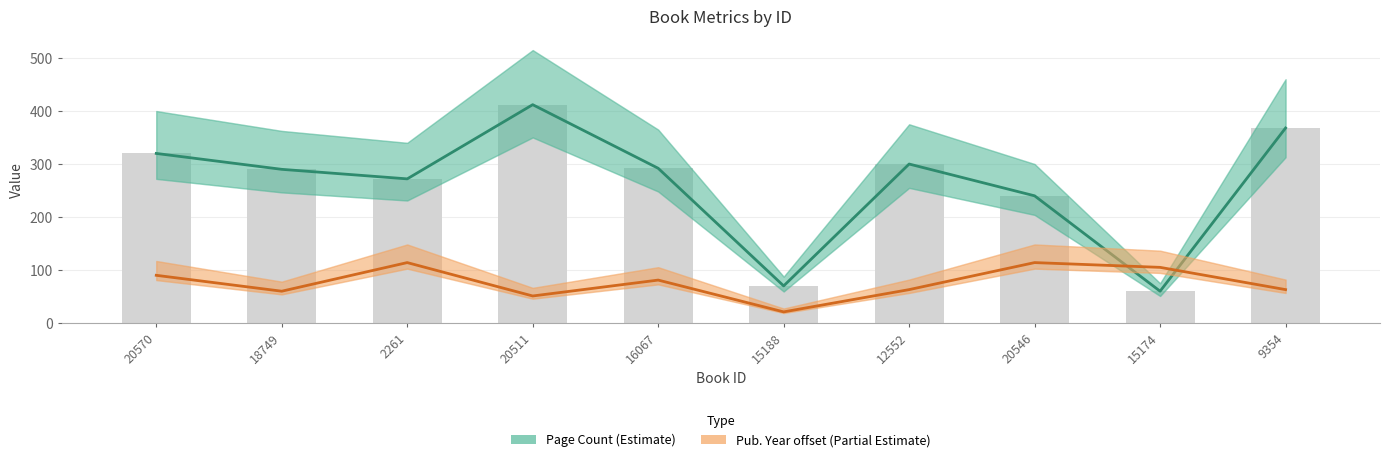

Which category has the highest value in the Page Count (Estimate) series?

20511